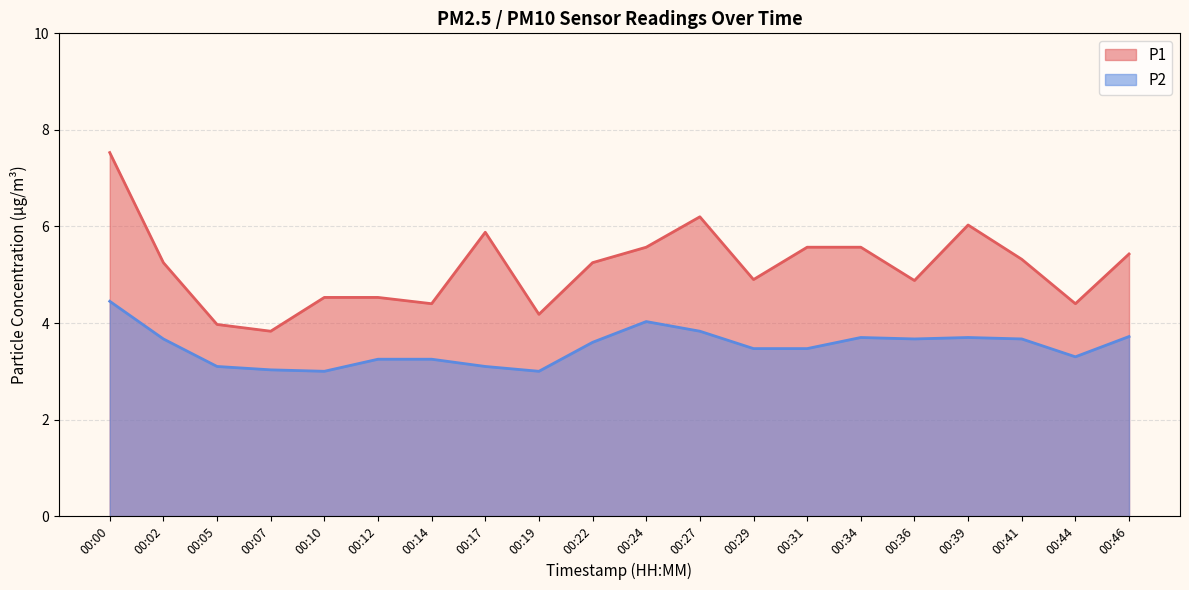

How many categories are shown in the chart?

20